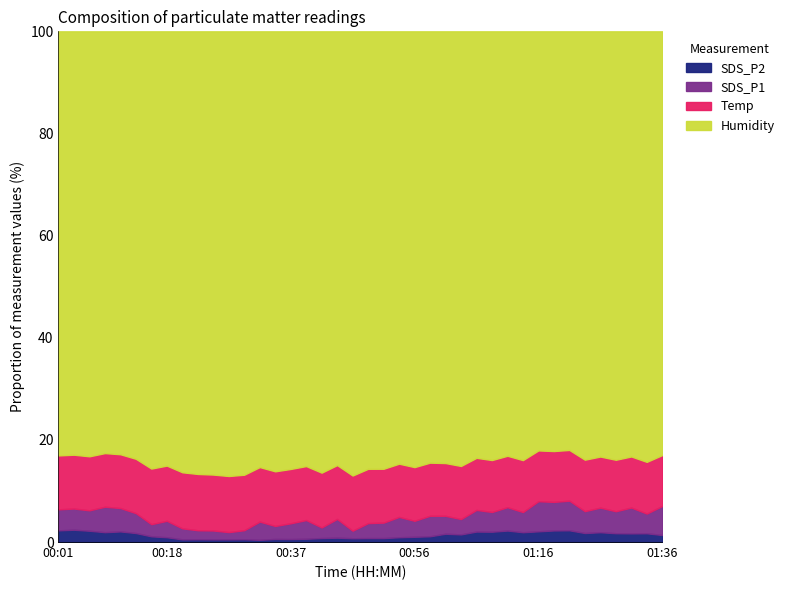

What is the highest value of the SDS_P2 series?

2.4